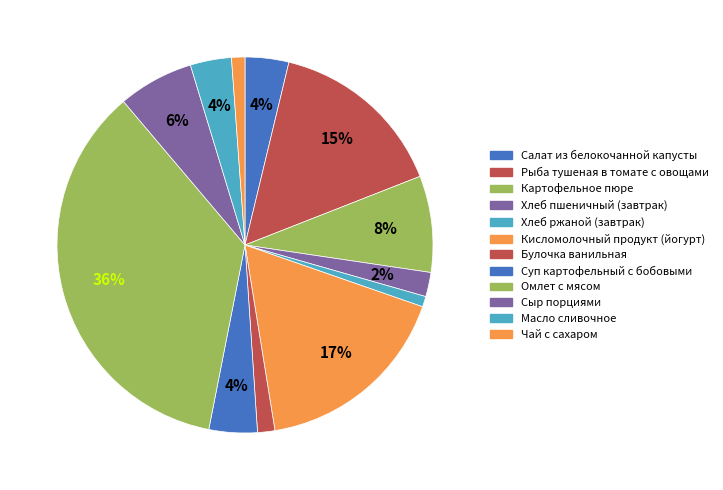

Is there any slice that represents more than half of the pie?

No